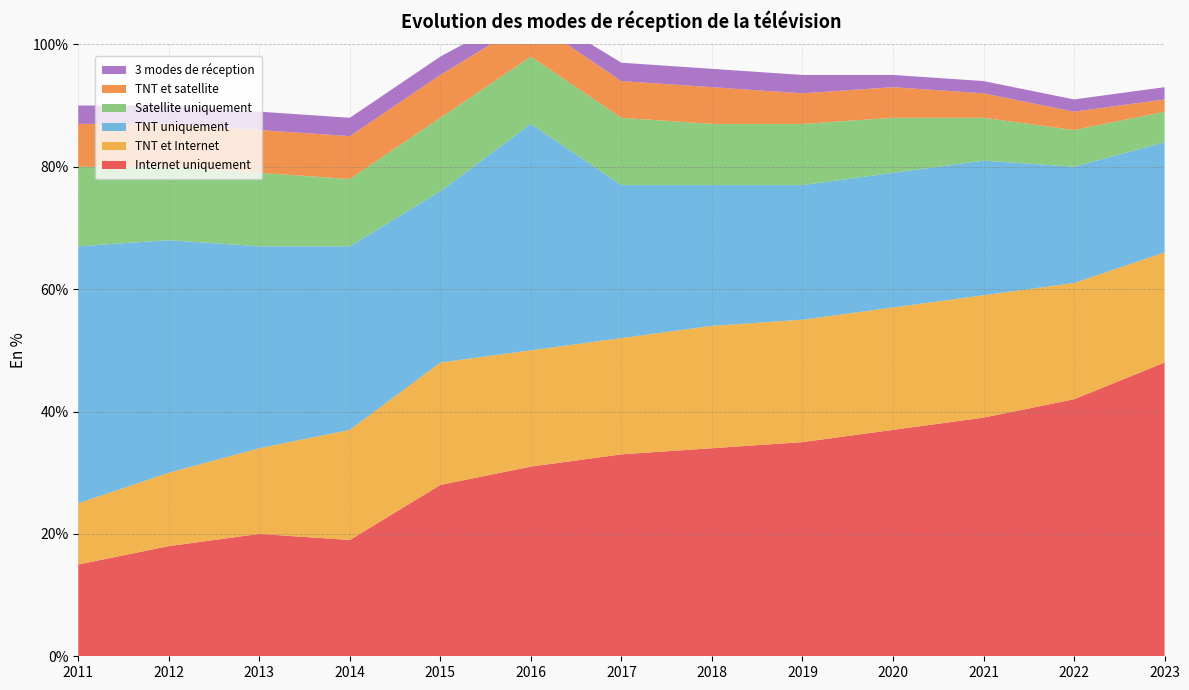

Reading right to left, list all the values displayed in this chart.

Internet uniquement: 2023=48	2022=42	2021=39	2020=37	2019=35	2018=34	2017=33	2016=31	2015=28	2014=19	2013=20	2012=18	2011=15
TNT et Internet: 2023=18	2022=19	2021=20	2020=20	2019=20	2018=20	2017=19	2016=19	2015=20	2014=18	2013=14	2012=12	2011=10
TNT uniquement: 2023=18	2022=19	2021=22	2020=22	2019=22	2018=23	2017=25	2016=37	2015=28	2014=30	2013=33	2012=38	2011=42
Satellite uniquement: 2023=5	2022=6	2021=7	2020=9	2019=10	2018=10	2017=11	2016=11	2015=12	2014=11	2013=12	2012=12	2011=13
TNT et satellite: 2023=2	2022=3	2021=4	2020=5	2019=5	2018=6	2017=6	2016=6	2015=7	2014=7	2013=7	2012=7	2011=7
3 modes de réception: 2023=2	2022=2	2021=2	2020=2	2019=3	2018=3	2017=3	2016=2	2015=3	2014=3	2013=3	2012=3	2011=3